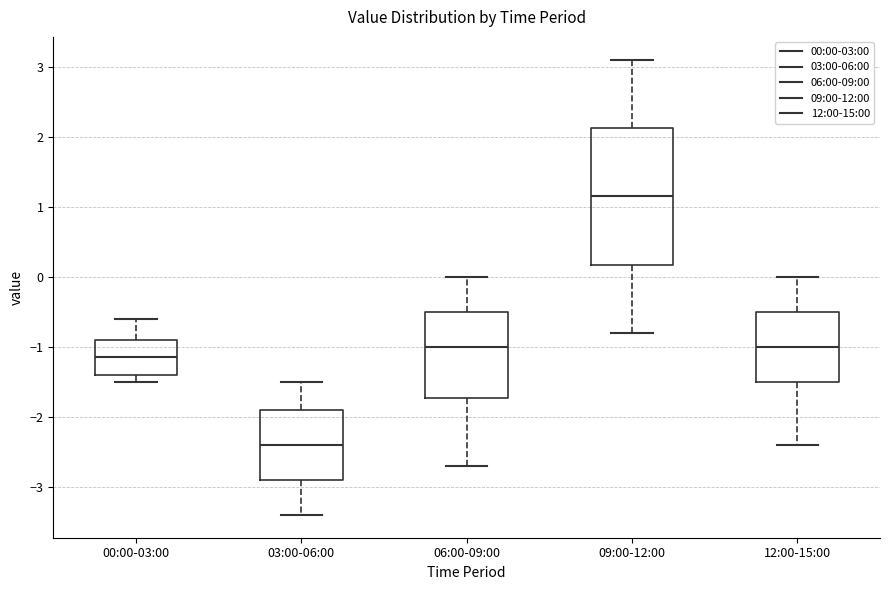

Reading left to right, read every box against the y-axis: the position of its median line, the range the box covers, and the ends of its whiskers. The values are not printed on the chart, so give them approximately, as read against the axis.

00:00-03:00: median -1.1, box -1.4 to -0.9, whiskers -1.5 to -0.6
03:00-06:00: median -2.4, box -2.9 to -1.9, whiskers -3.4 to -1.5
06:00-09:00: median -1.0, box -1.7 to -0.5, whiskers -2.7 to 0.0
09:00-12:00: median 1.2, box 0.2 to 2.1, whiskers -0.8 to 3.1
12:00-15:00: median -1.0, box -1.5 to -0.5, whiskers -2.4 to 0.0